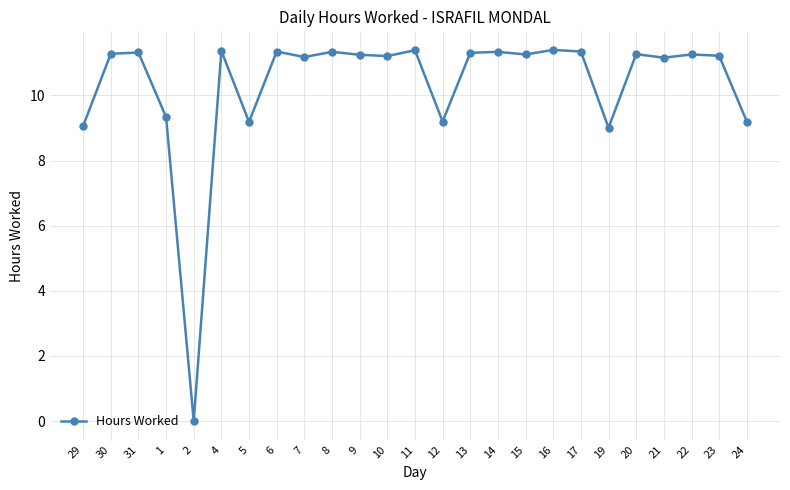

Where does the data first go above 11?

30